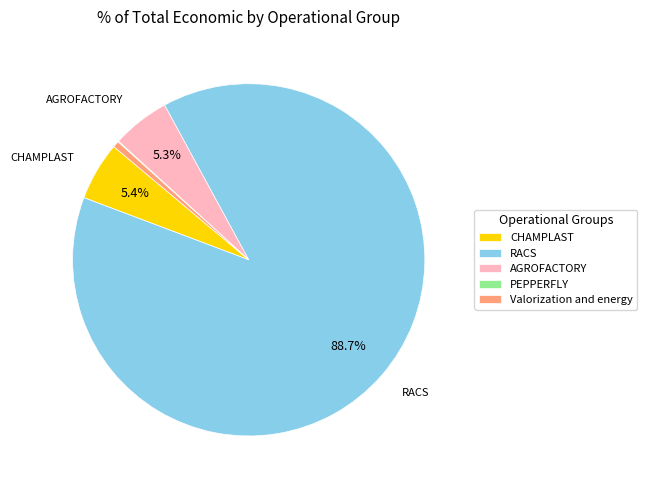

Do RACS and Valorization and energy together represent more than half of the pie?

Yes